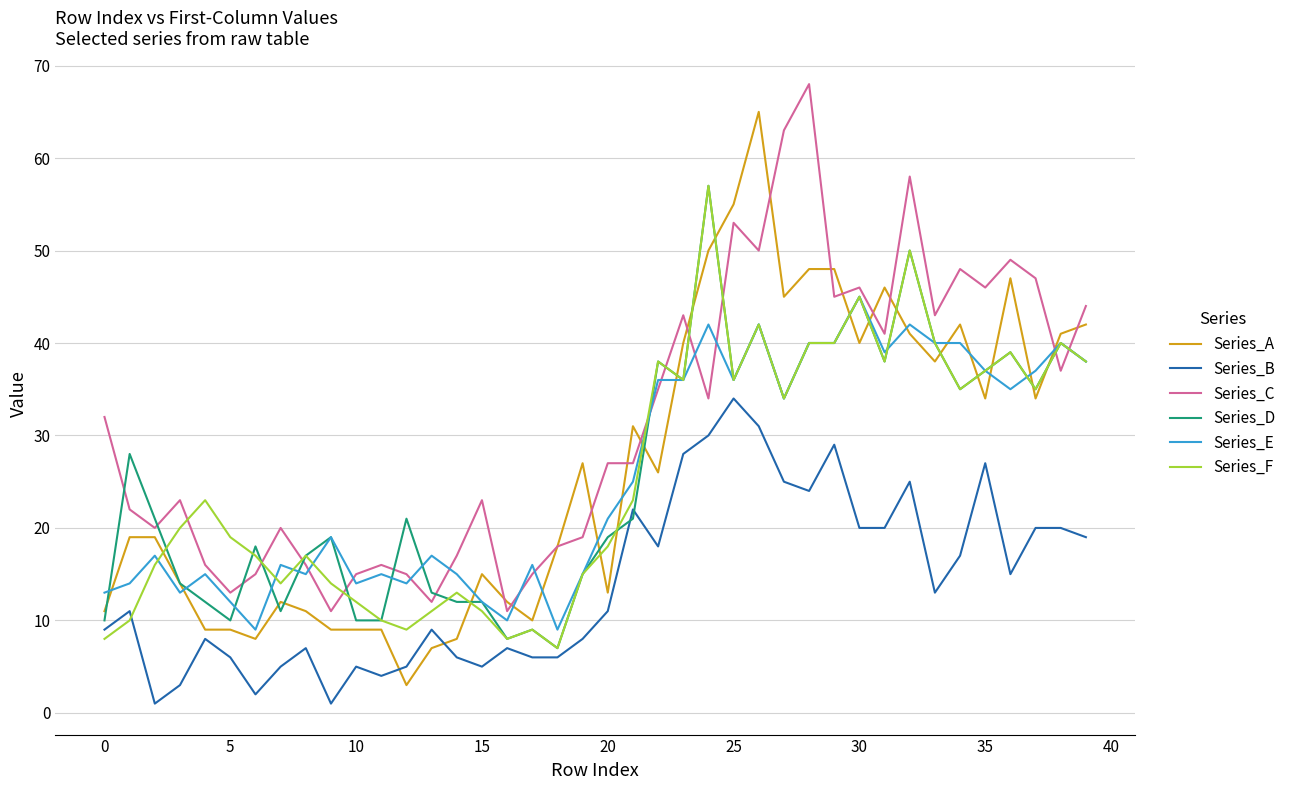

Is this an area chart (filled region under the line)?

No